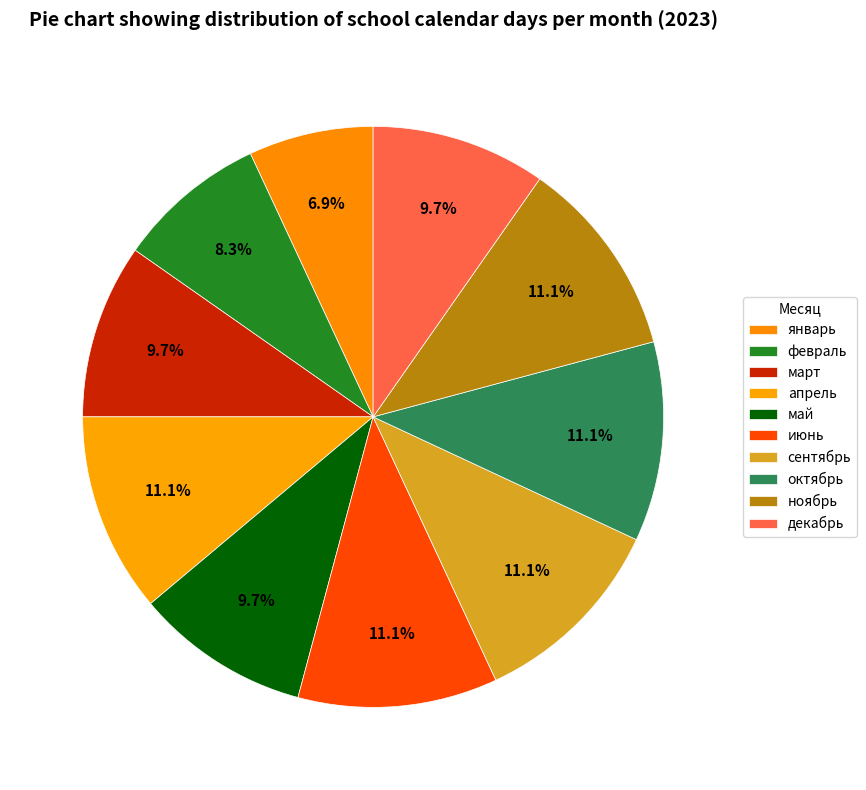

How many slices are in this pie chart?

10